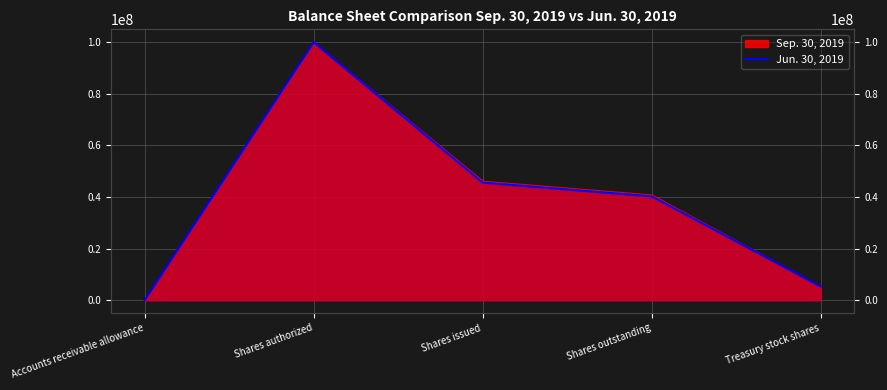

How many data points are above 40240493?

2